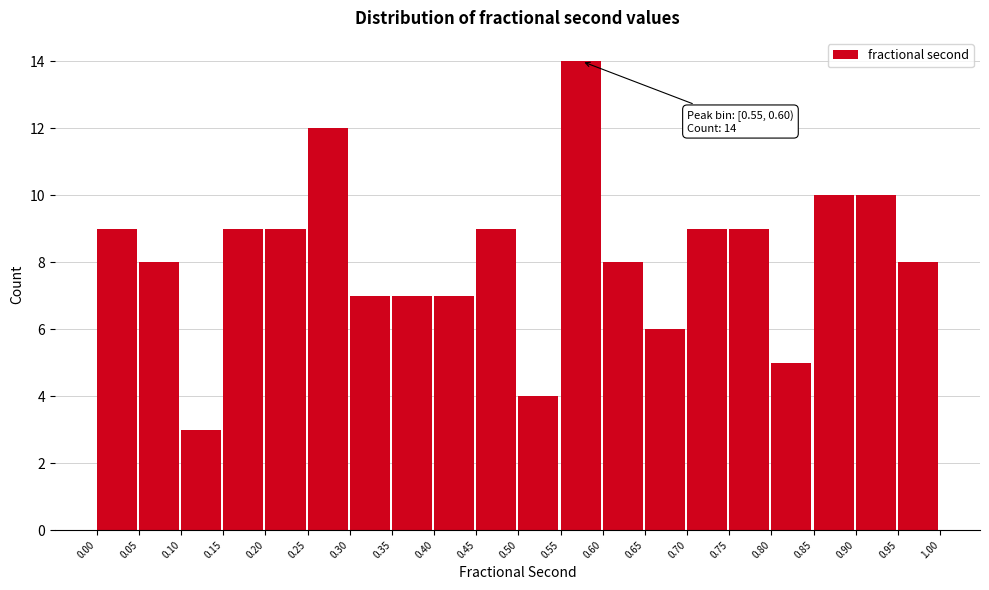

Which range on the x-axis has the tallest bar?

0.55 to 0.60